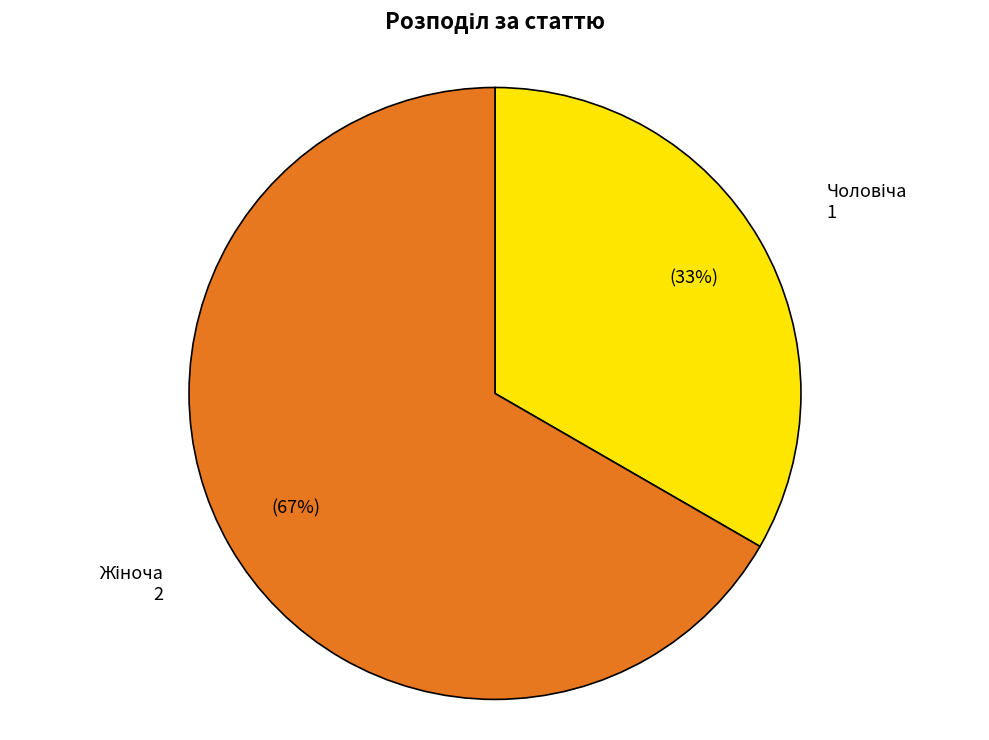

Is there any slice that represents more than half of the pie?

Yes